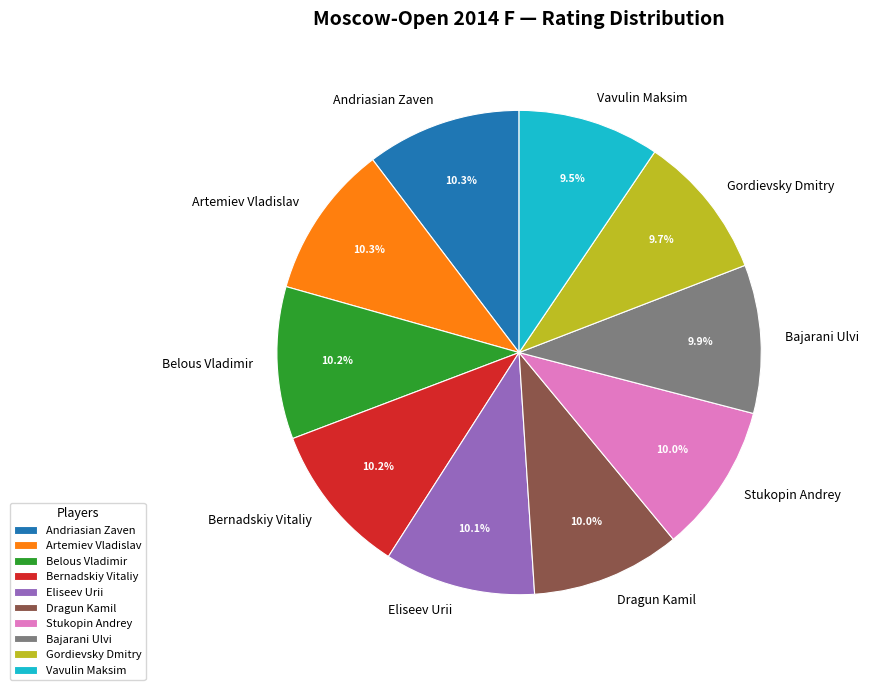

Is Artemiev Vladislav the majority of the pie?

No